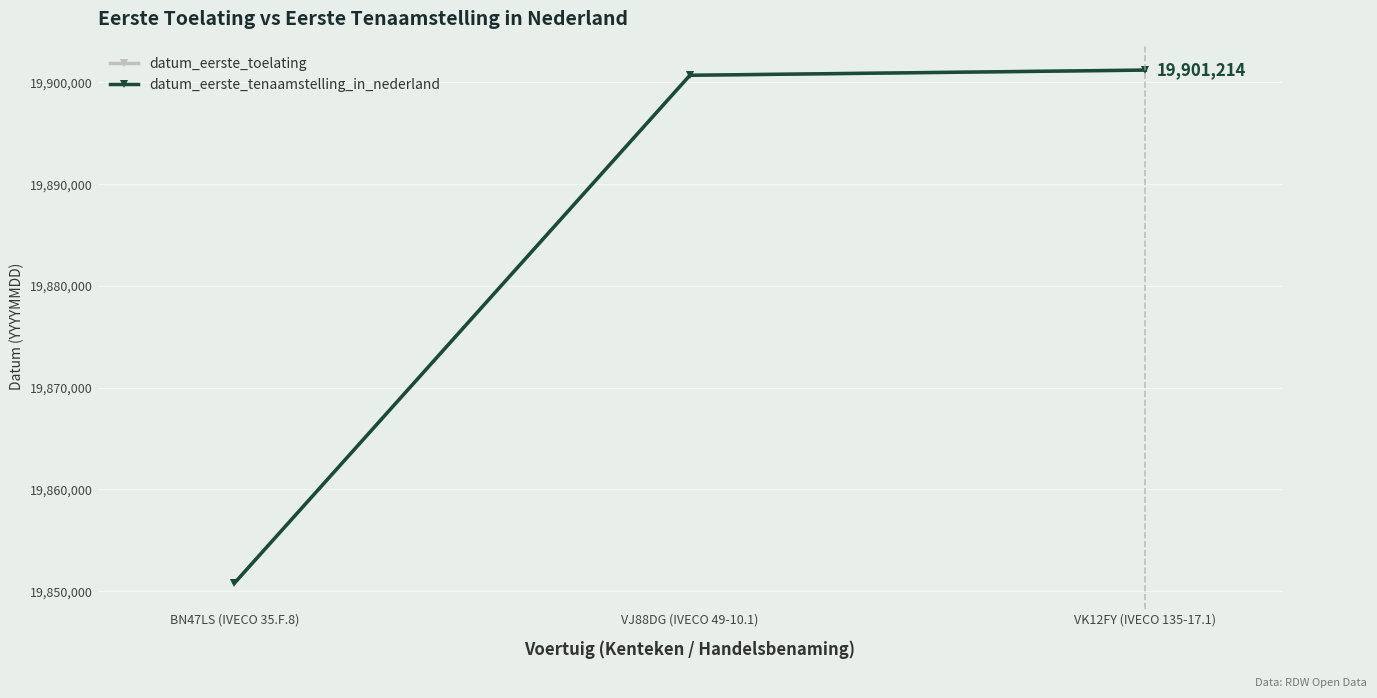

What is the label of the 3rd point from the left?

VK12FY (IVECO 135-17.1)